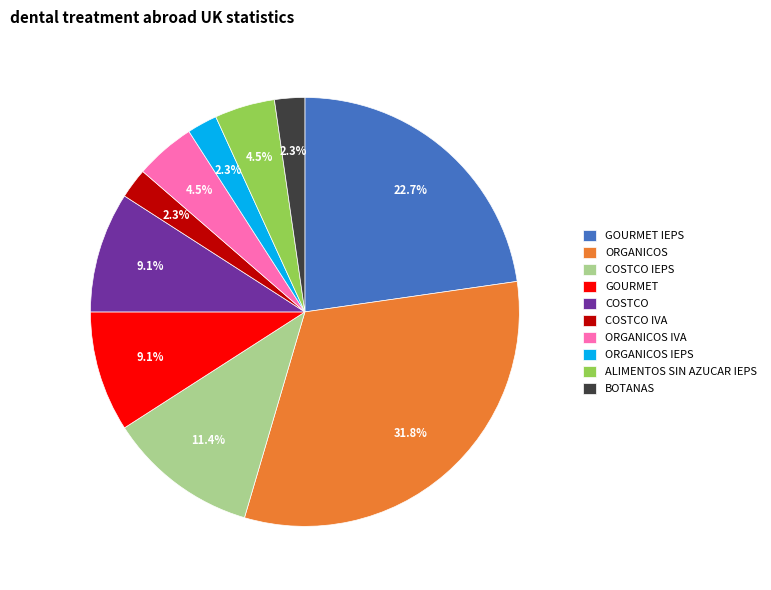

What is the largest slice in the pie chart?

ORGANICOS